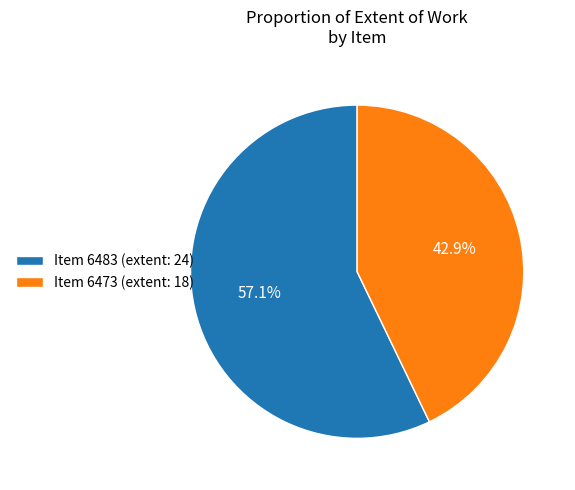

To the nearest percent, what is the average slice percentage?

50%